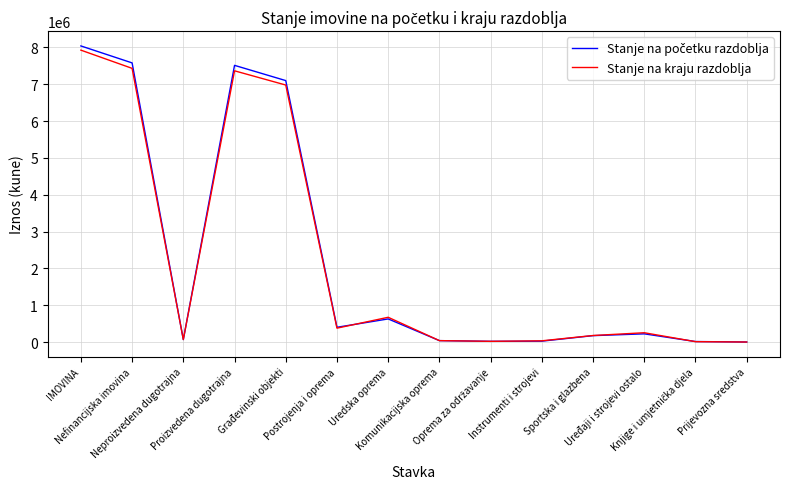

The value of Stanje na kraju razdoblja at Instrumenti i strojevi is 32912. True or false?

True